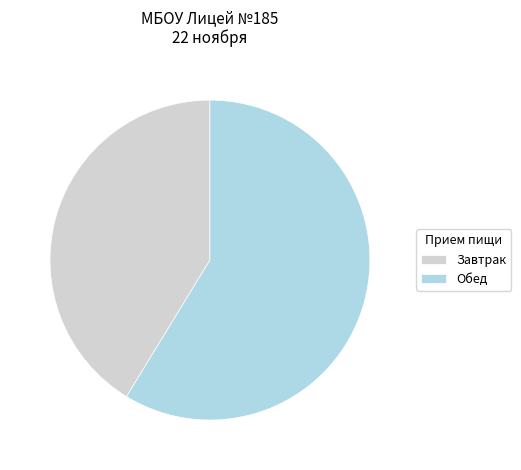

Between Завтрак and Обед, which is larger?

Обед